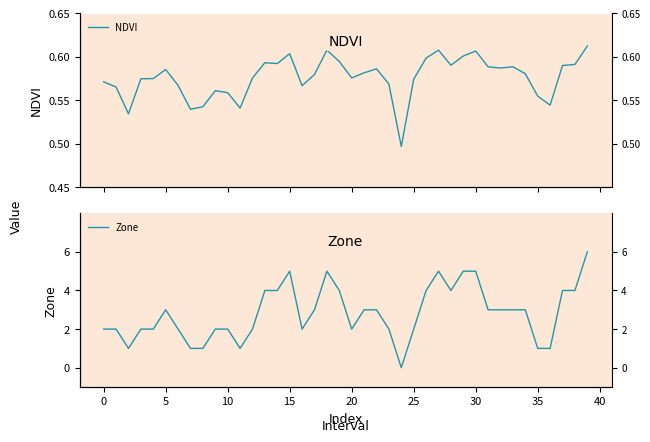

At which label does NDVI reach its peak?

39